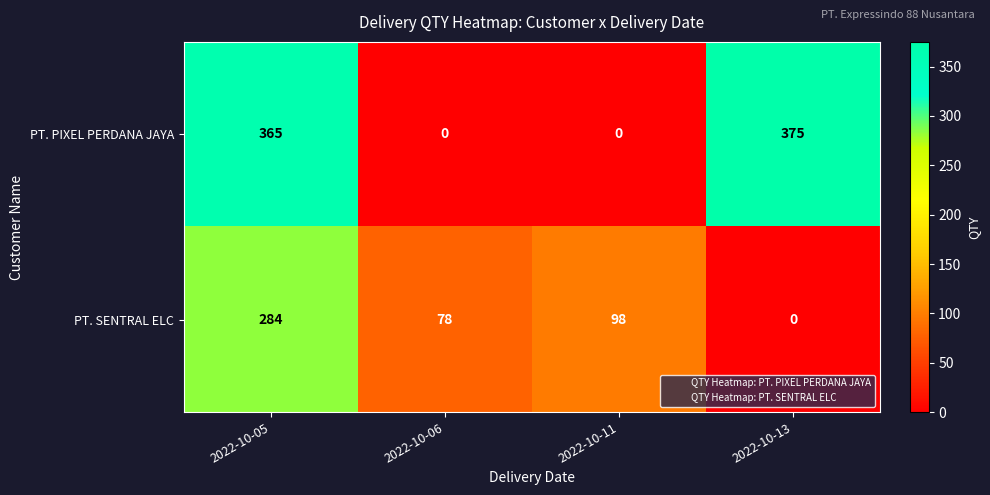

What is the maximum value shown in the chart?

375